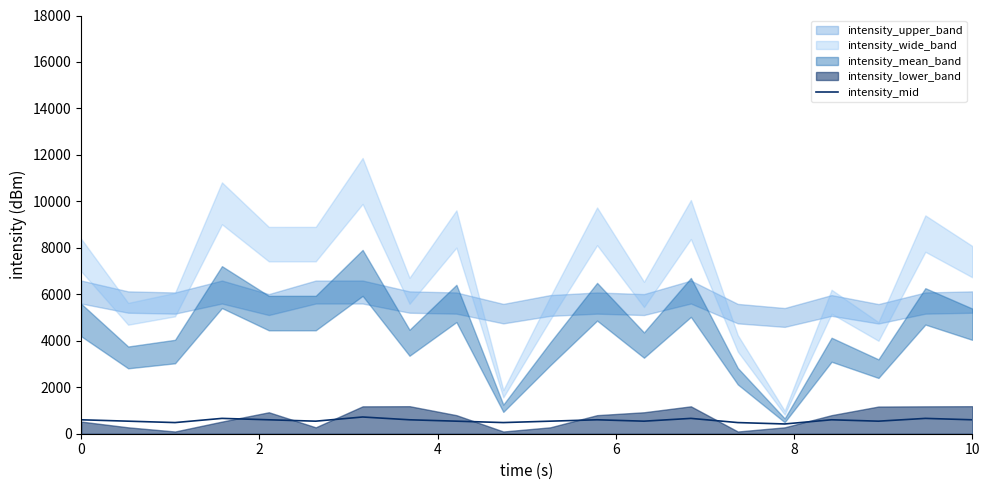

What is the value of the 18th point from the left?

540